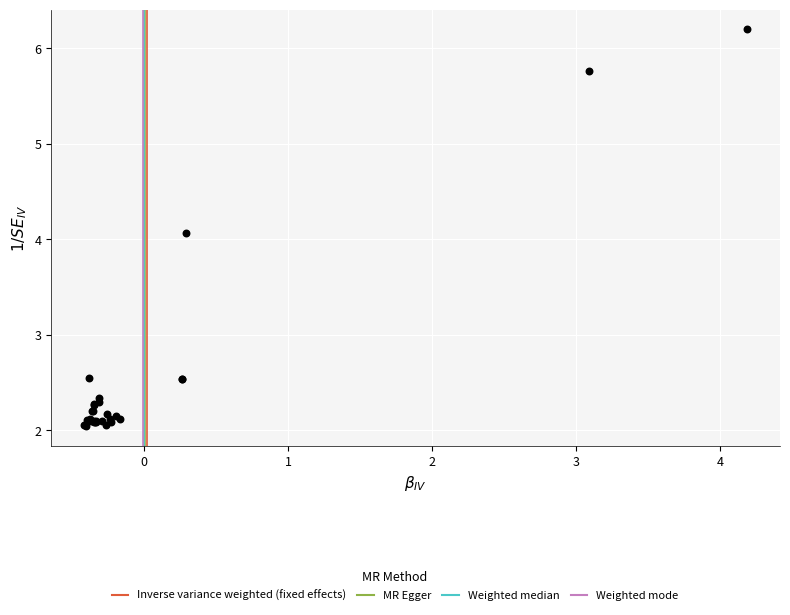

What Y value in the scatter plot is closest to 4?

4.1